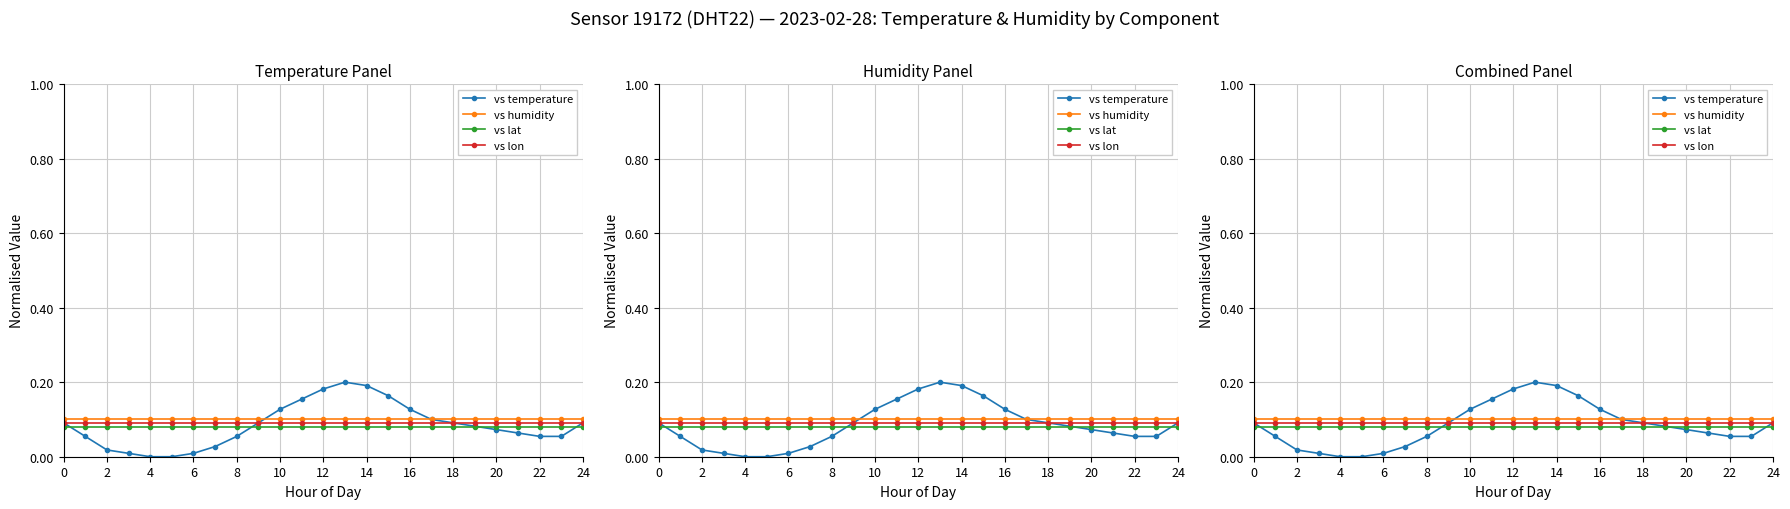

List the series in order of their peak value, lowest first.

vs lat, vs lon, vs humidity, vs temperature